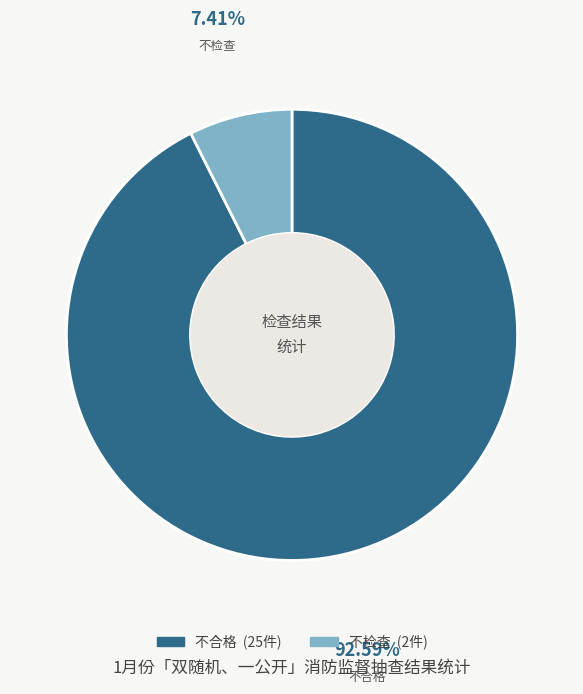

What percentage is the 不合格 slice, to the nearest percent?

93%